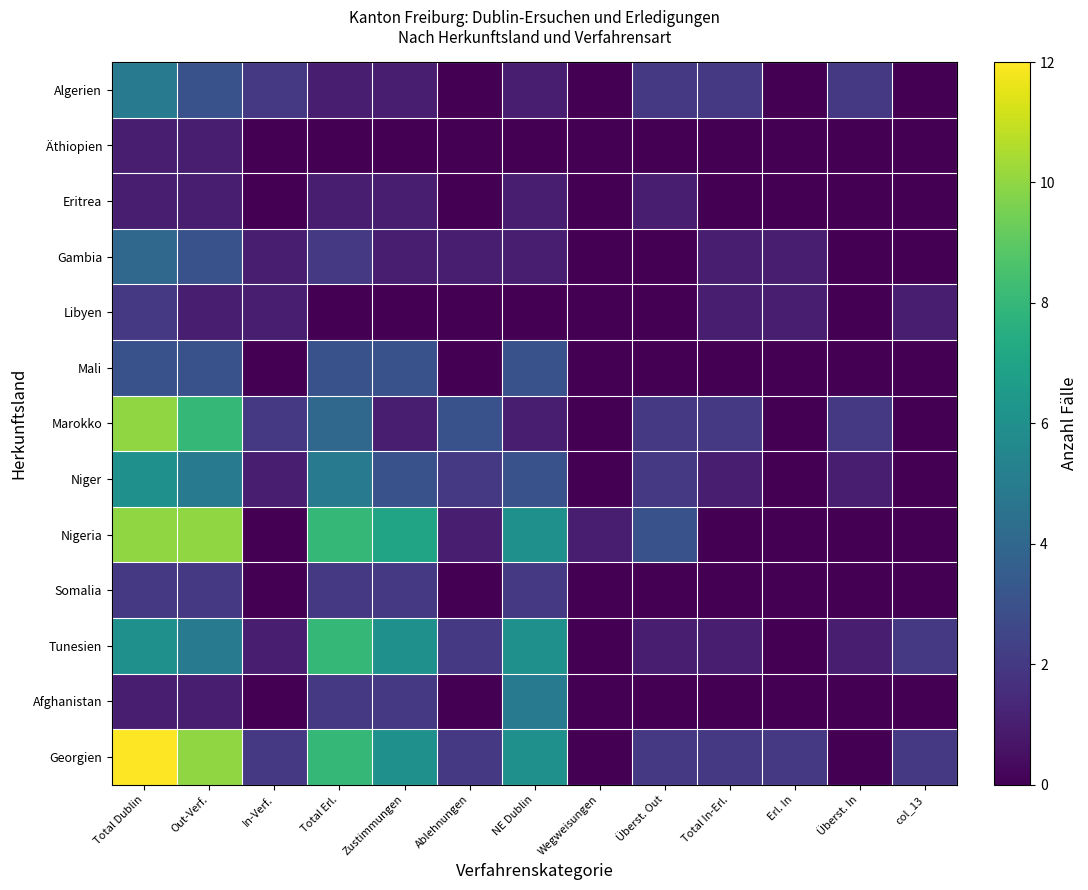

Between Total In-Erl. and Erl. In, which series saw the biggest shift?

Algerien